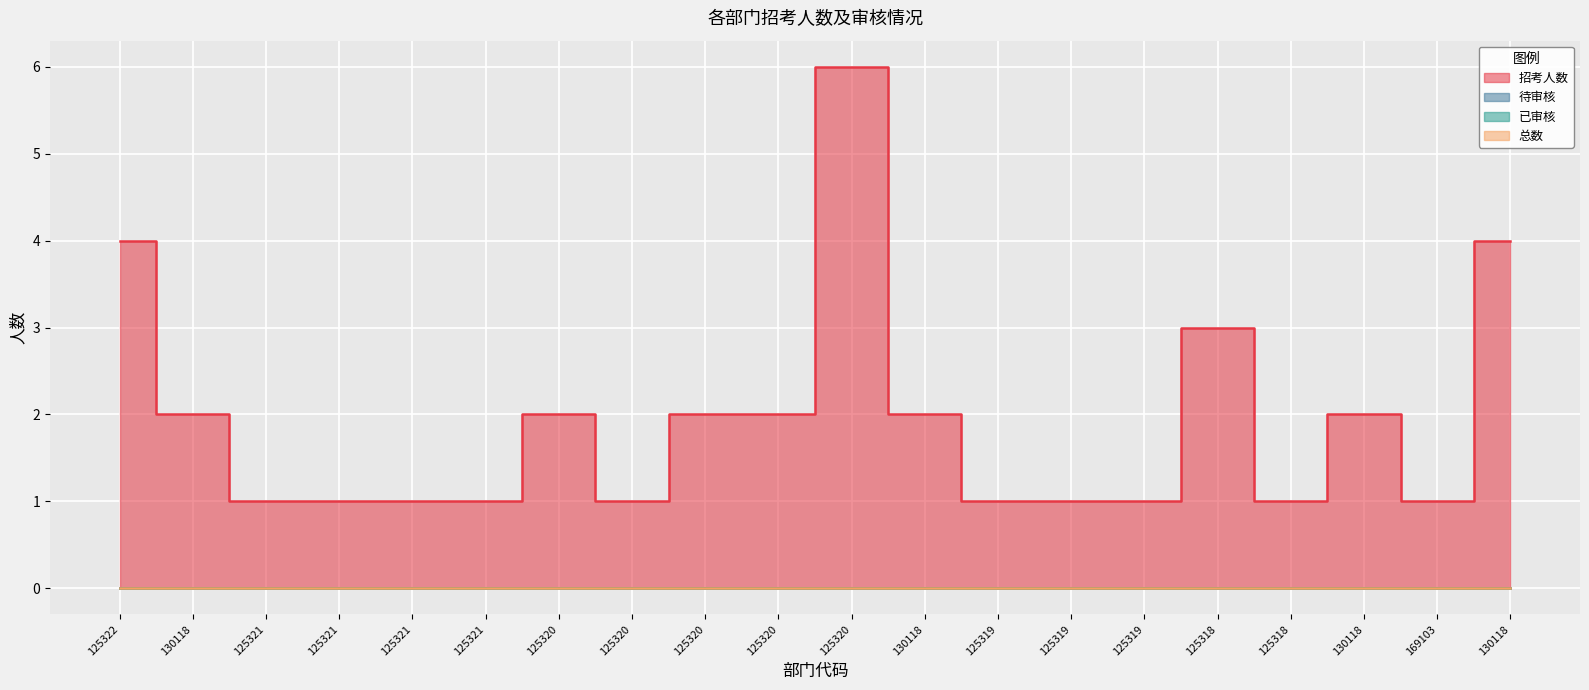

Reading left to right, list all the values displayed in this chart.

招考人数: 125322=4	130118=2	125321=1	125321=1	125321=1	125321=1	125320=2	125320=1	125320=2	125320=2	125320=6	130118=2	125319=1	125319=1	125319=1	125318=3	125318=1	130118=2	169103=1	130118=4
待审核: 125322=0	130118=0	125321=0	125321=0	125321=0	125321=0	125320=0	125320=0	125320=0	125320=0	125320=0	130118=0	125319=0	125319=0	125319=0	125318=0	125318=0	130118=0	169103=0	130118=0
已审核: 125322=0	130118=0	125321=0	125321=0	125321=0	125321=0	125320=0	125320=0	125320=0	125320=0	125320=0	130118=0	125319=0	125319=0	125319=0	125318=0	125318=0	130118=0	169103=0	130118=0
总数: 125322=0	130118=0	125321=0	125321=0	125321=0	125321=0	125320=0	125320=0	125320=0	125320=0	125320=0	130118=0	125319=0	125319=0	125319=0	125318=0	125318=0	130118=0	169103=0	130118=0